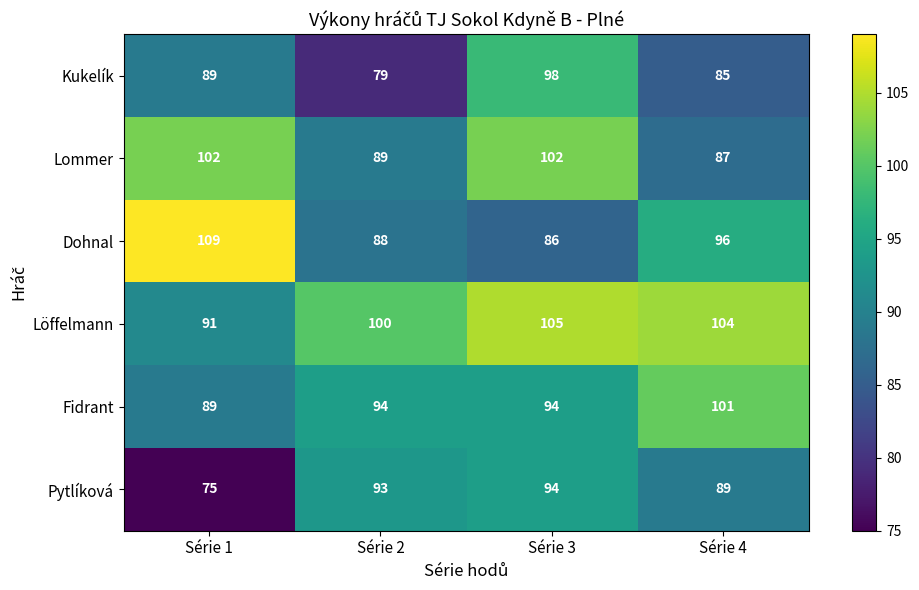

Which series changed the most between Série 2 and Série 3?

Kukelík